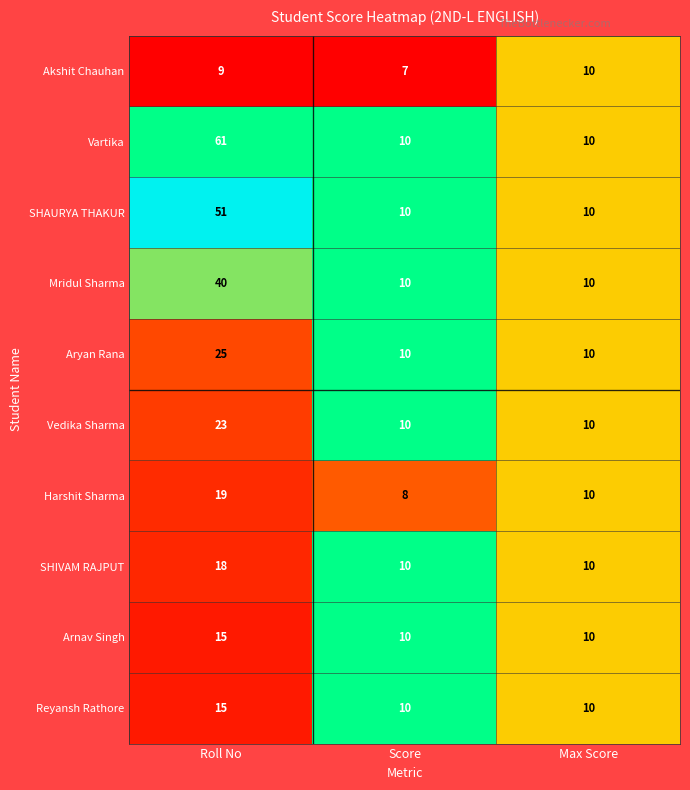

At which category does the chart reach its peak across all series?

Roll No